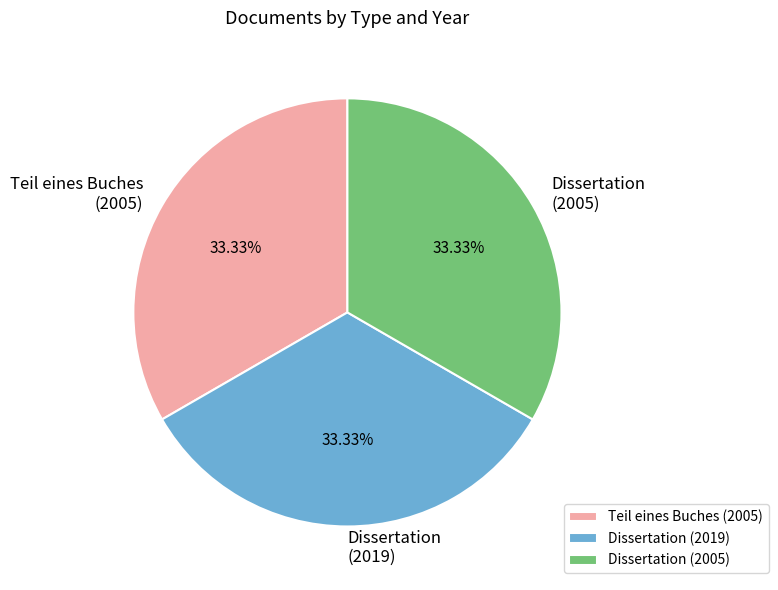

Approximately how many times larger is the value at Dissertation (2005) compared to Teil eines Buches (2005)?

1.0